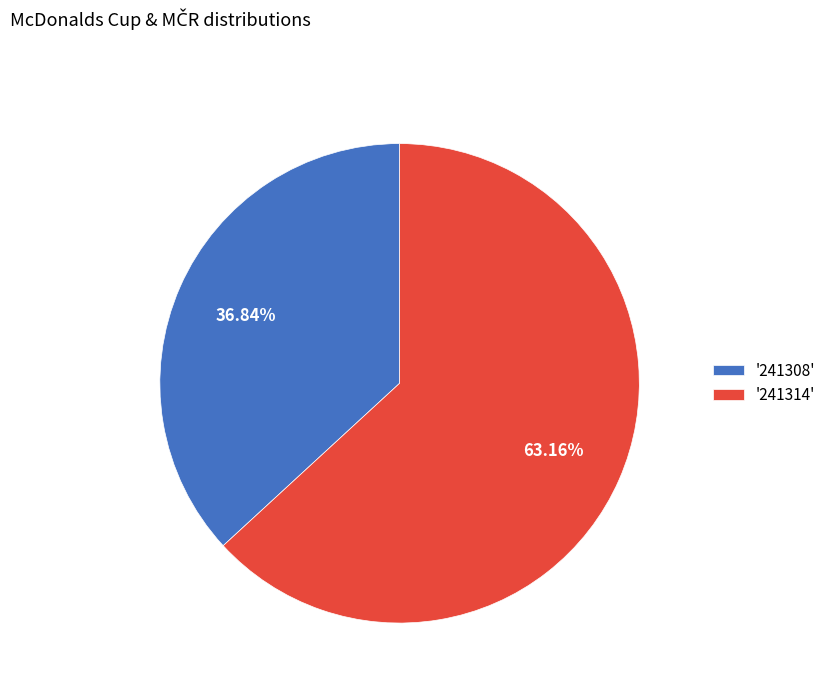

Count the number of slices in the pie.

2